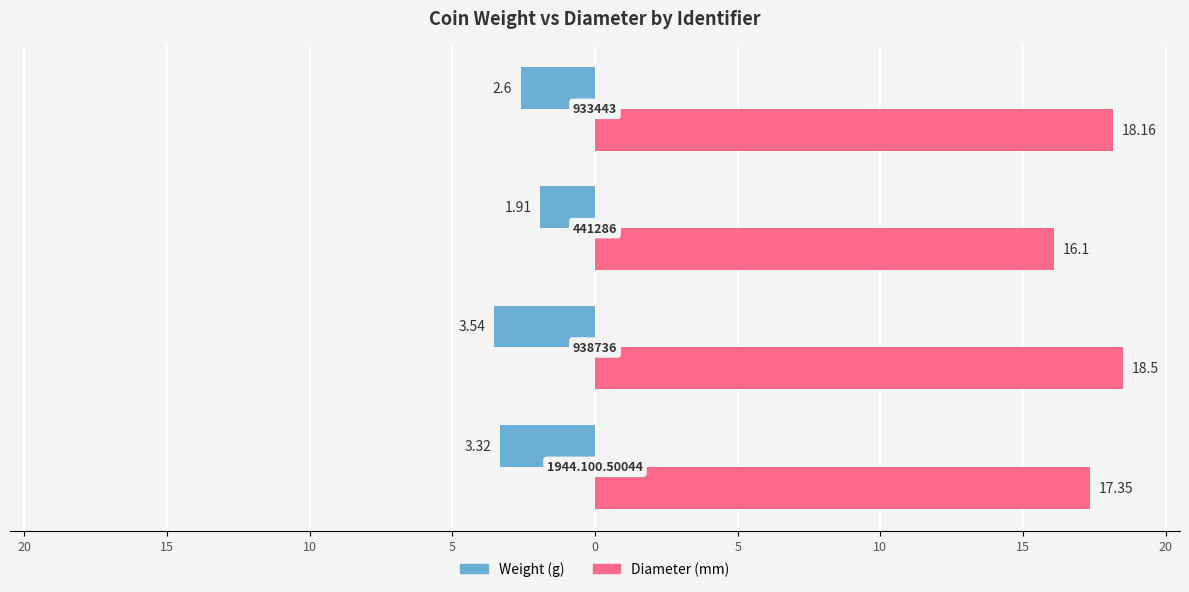

Count the number of data series in this chart.

2